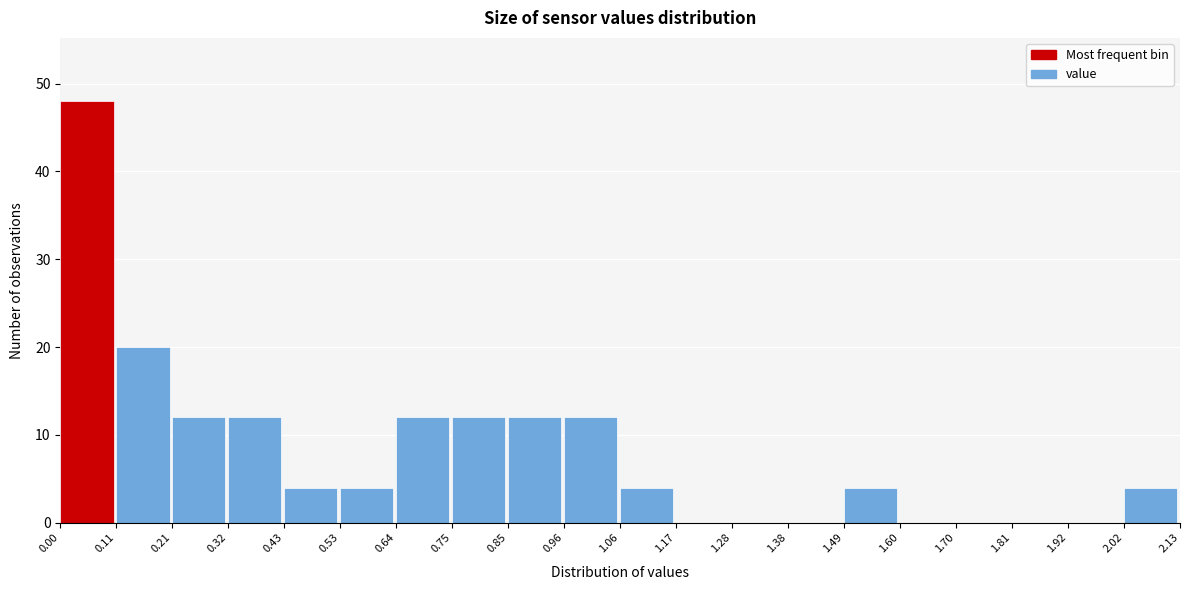

Reading left to right, list every bar in this chart as the range it spans on the x-axis followed by its height. The values are not printed on the chart, so give them approximately, as read against the axis.

0.00 to 0.11: 48
0.11 to 0.21: 20
0.21 to 0.32: 12
0.32 to 0.43: 12
0.43 to 0.53: 4
0.53 to 0.64: 4
0.64 to 0.75: 12
0.75 to 0.85: 12
0.85 to 0.96: 12
0.96 to 1.06: 12
1.06 to 1.17: 4
1.17 to 1.28: 0
1.28 to 1.38: 0
1.38 to 1.49: 0
1.49 to 1.60: 4
1.60 to 1.70: 0
1.70 to 1.81: 0
1.81 to 1.92: 0
1.92 to 2.02: 0
2.02 to 2.13: 4